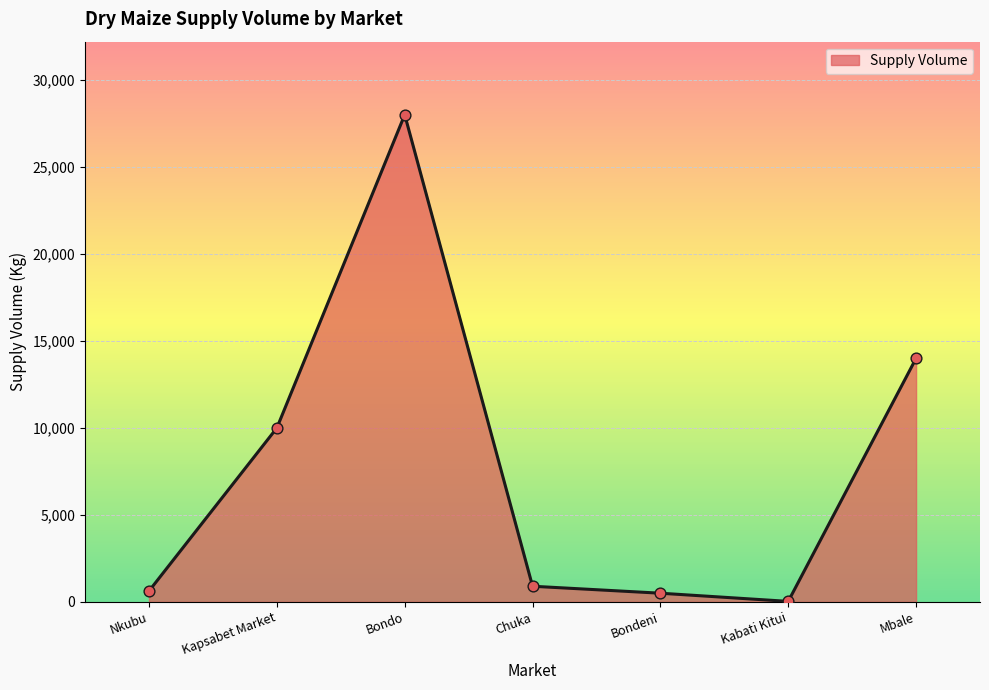

Which has a higher value, Mbale or Nkubu?

Mbale